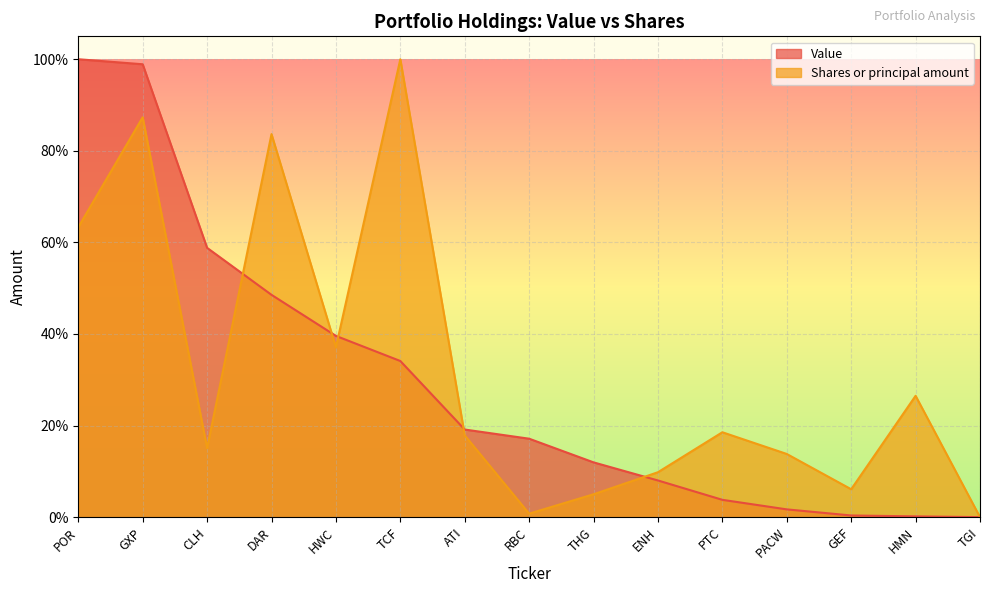

Reading right to left, extract all data points from this chart.

Value: 0.0	0.2	0.4	1.7	3.8	8.0	12.0	17.1	19.1	34.1	39.6	48.5	58.8	98.9	100.0
Shares or principal amount: 0.0	26.5	6.1	13.8	18.5	9.8	5.0	0.8	17.9	100.0	37.1	83.6	15.1	87.3	63.3